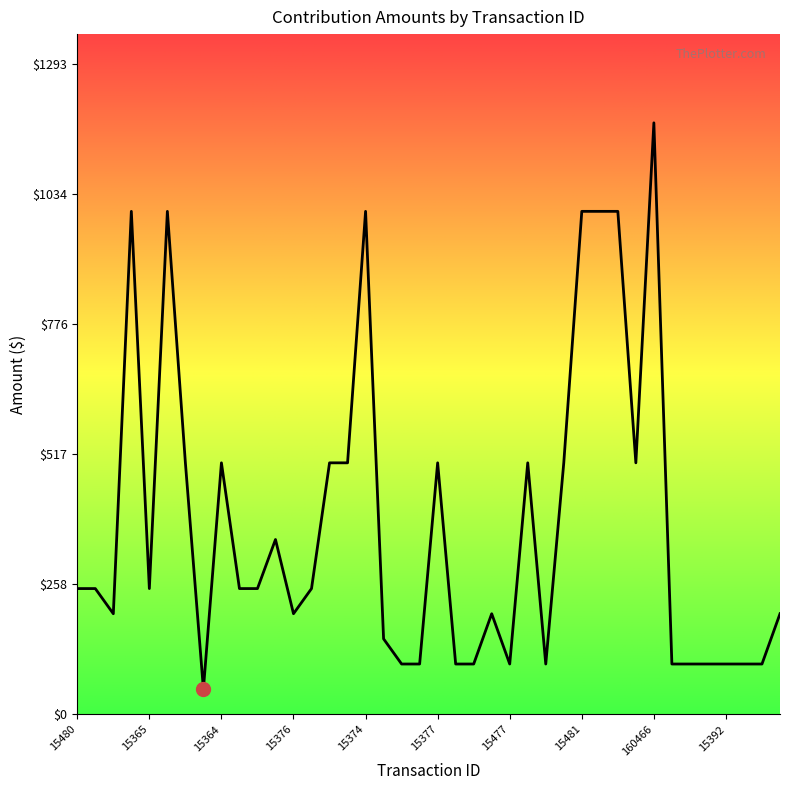

What is the minimum value shown in the chart?

50.0